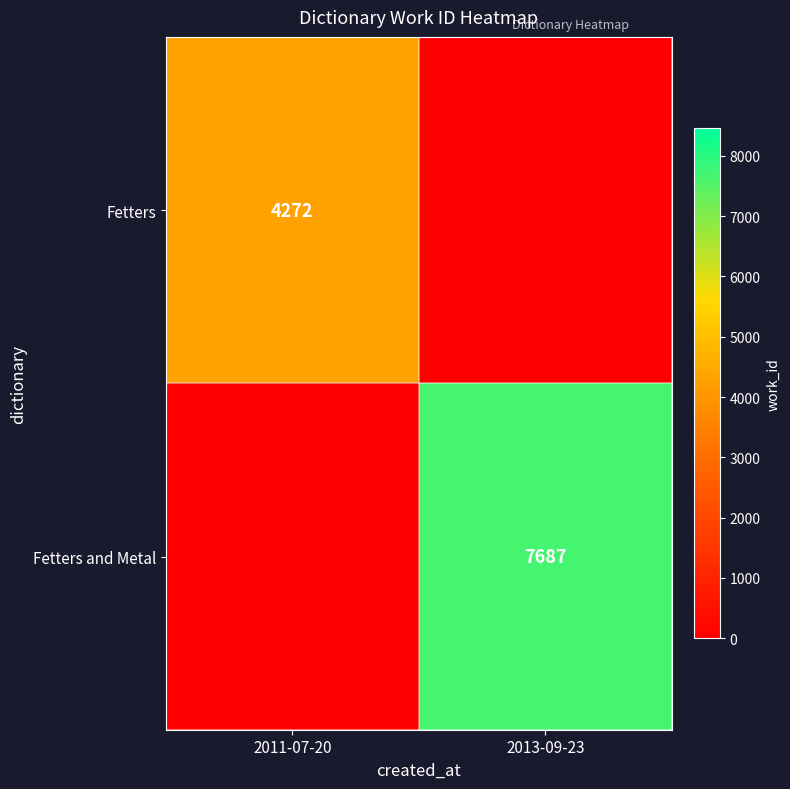

What is the spread (max minus min) of values at 2011-07-20?

4272